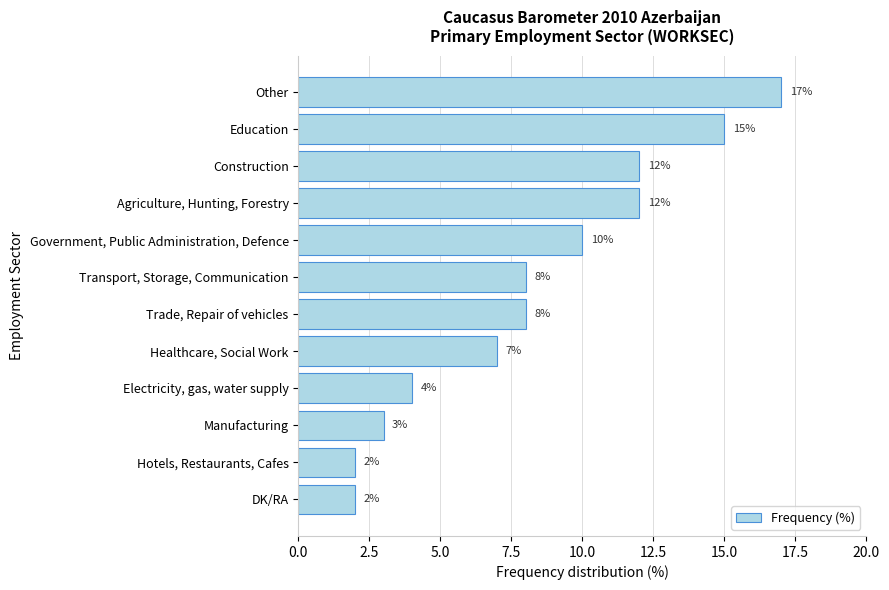

Reading bottom to top, what are all the values shown in this chart?

2	2	3	4	7	8	8	10	12	12	15	17